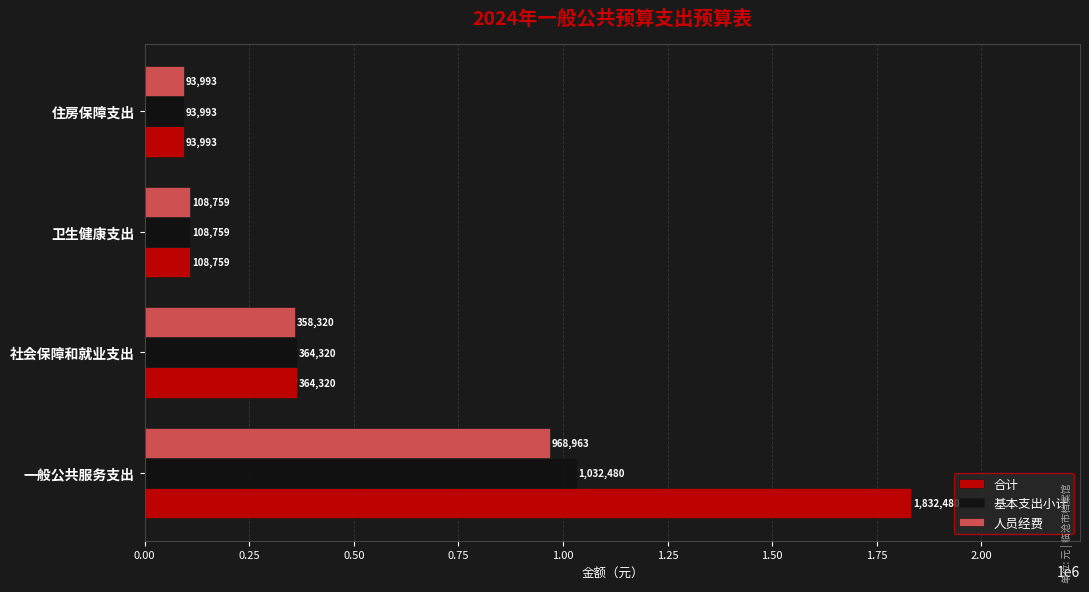

True or false: 人员经费 has a value of 358319.7 at 社会保障和就业支出.

True